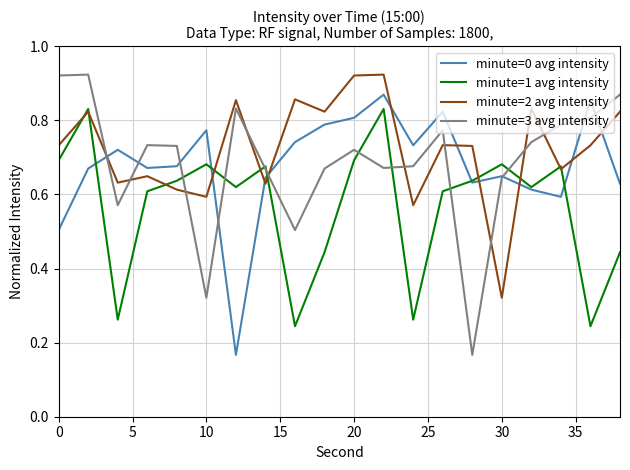

What are all the series names shown in the legend?

minute=0 avg intensity, minute=1 avg intensity, minute=2 avg intensity, minute=3 avg intensity